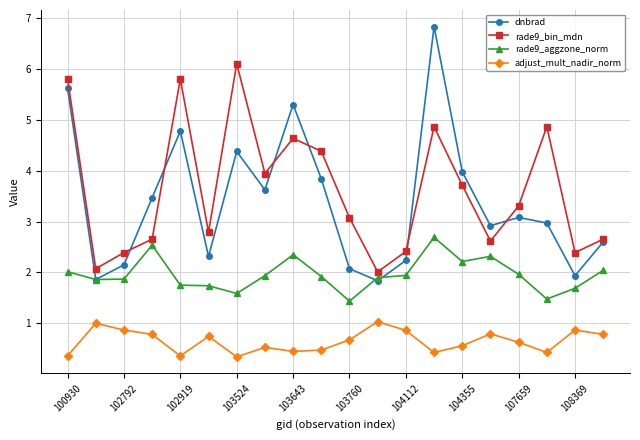

Rank the series by their maximum value, from highest to lowest.

dnbrad, rade9_bin_mdn, rade9_aggzone_norm, adjust_mult_nadir_norm